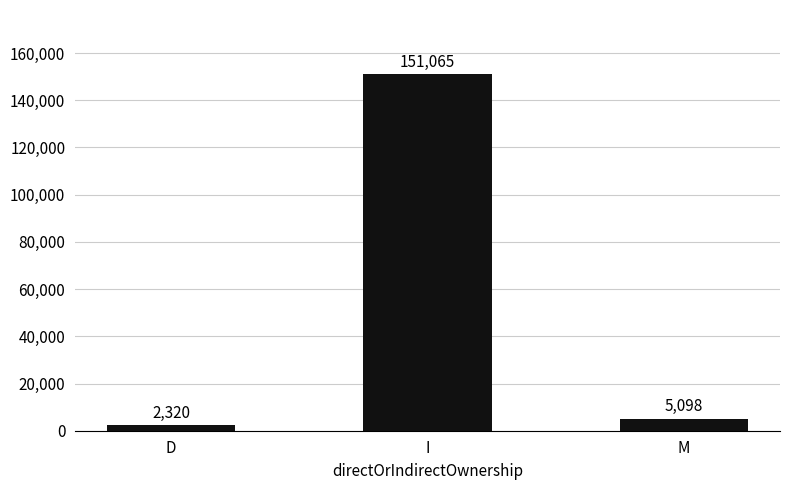

List the labels in order of value, smallest first.

D, M, I